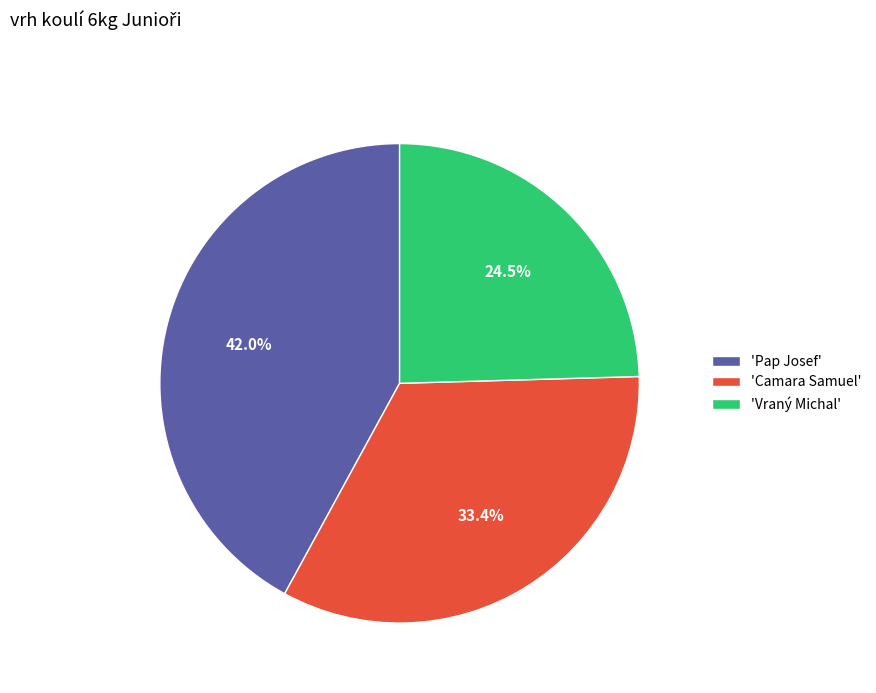

What is the ratio of the value at 'Vraný Michal' to the value at 'Camara Samuel'?

0.7